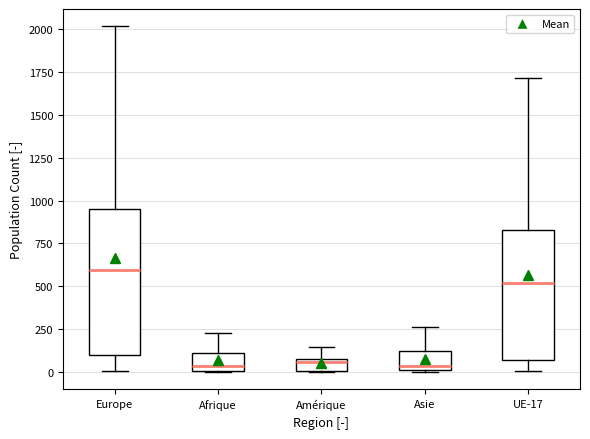

Which box has the highest median line?

Europe